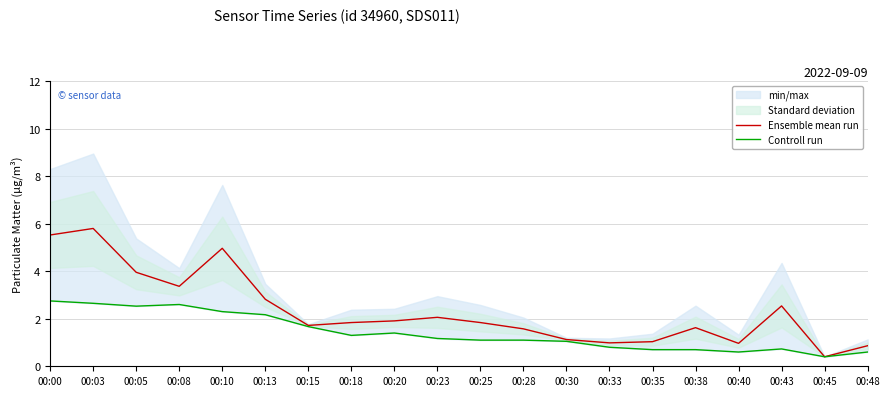

What is the total value across all series at 00:33?

1.8